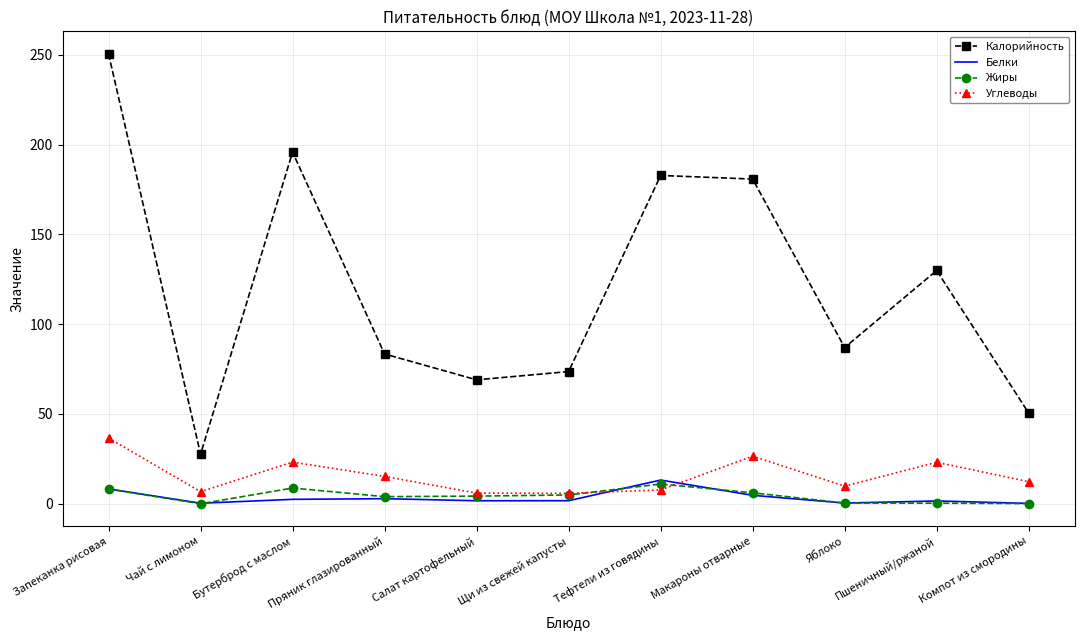

The Калорийность series shows 182.8 at Тефтели из говядины. True or false?

True